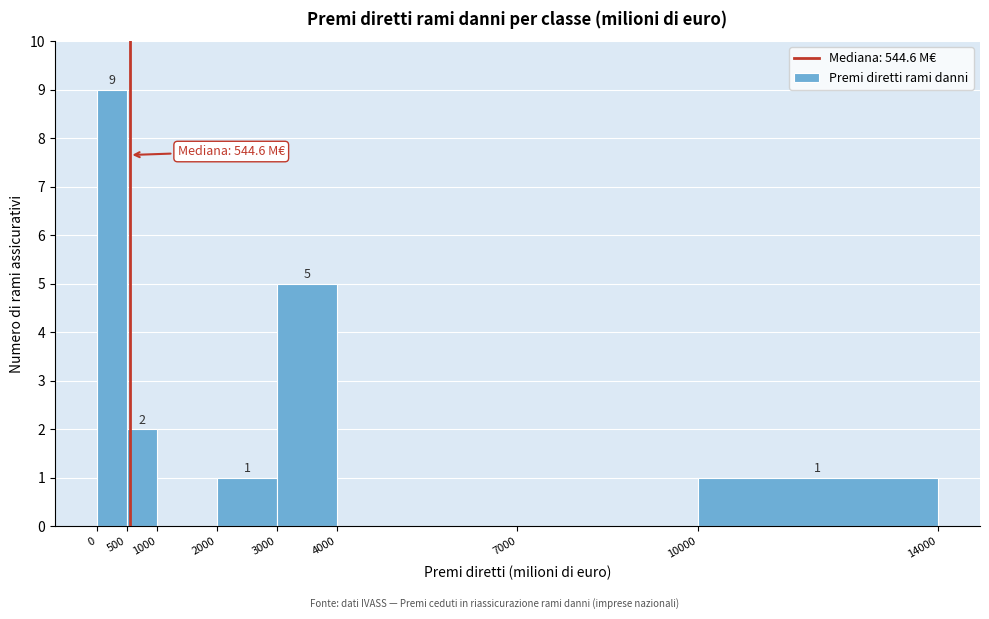

Over which range of the x-axis is the bar tallest?

0 to 500